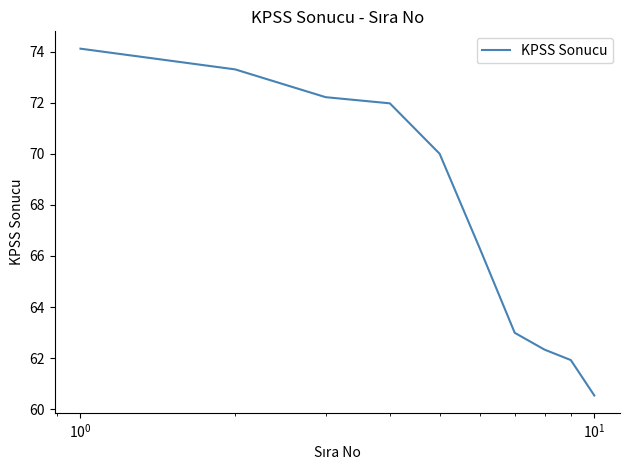

What is the minimum value shown in the chart?

60.5